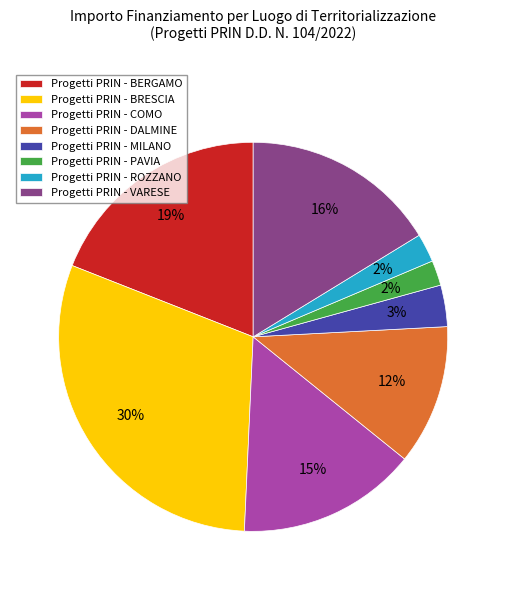

Count the number of slices in the pie.

8